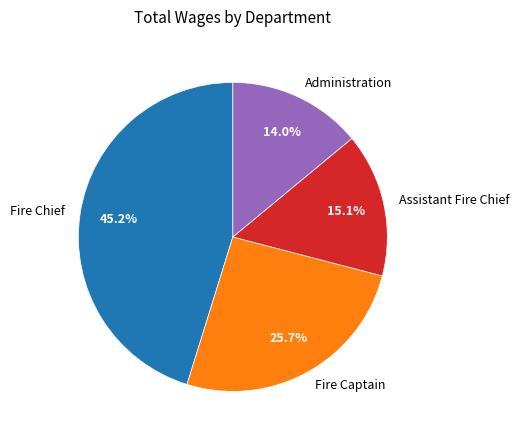

Approximately how many times larger is the value at Fire Captain compared to Assistant Fire Chief?

1.7